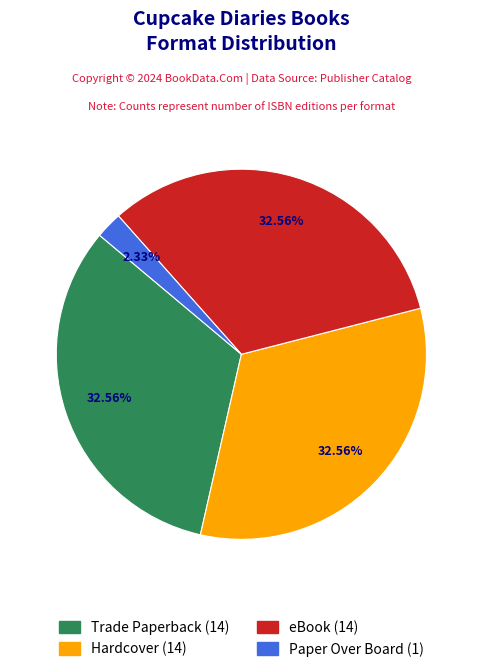

Is there a majority slice in this chart?

No